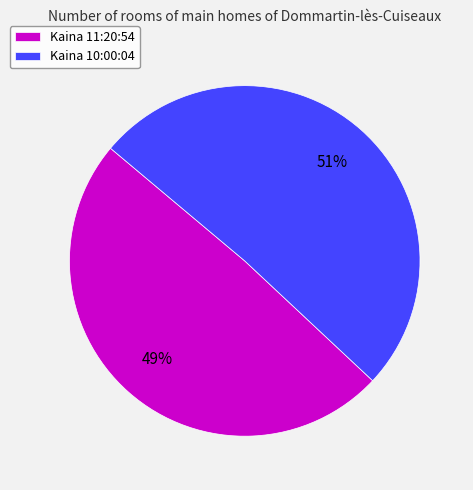

True or false: Kaina 10:00:04 accounts for 37% of the total.

False